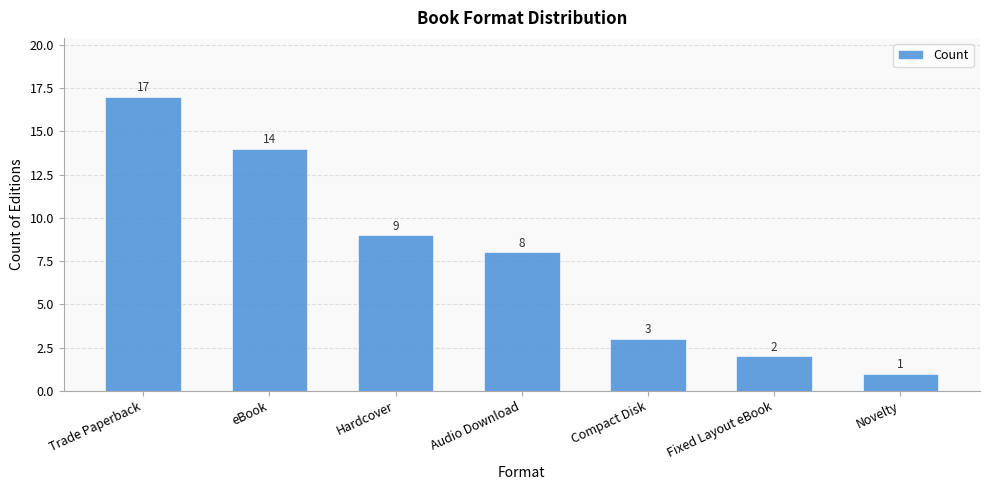

What is the label of the 1st bar from the right?

Novelty